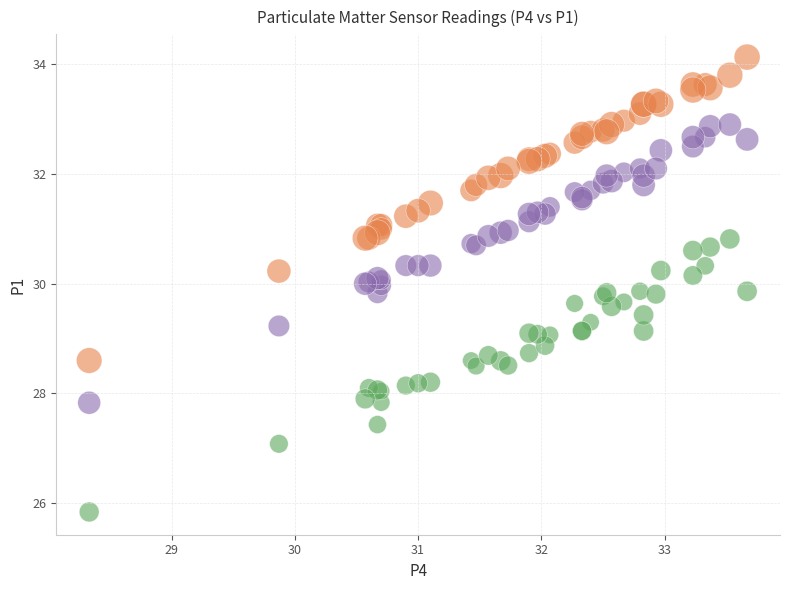

Which series contains the highest Y value?

P1